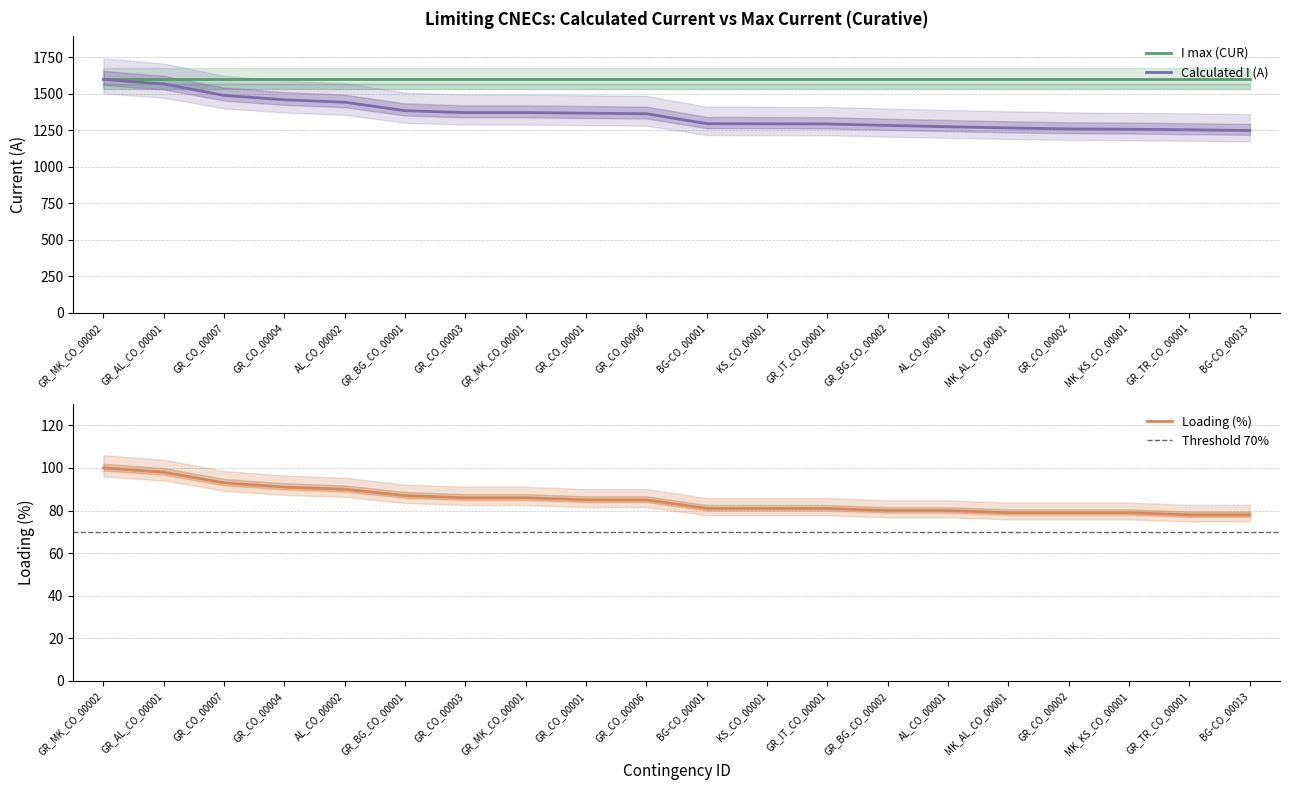

List the labels in order of value, largest first.

GR_MK_CO_00002, GR_AL_CO_00001, GR_CO_00007, GR_CO_00004, AL_CO_00002, GR_BG_CO_00001, GR_CO_00003, GR_MK_CO_00001, GR_CO_00001, GR_CO_00006, BG-CO_00001, KS_CO_00001, GR_IT_CO_00001, GR_BG_CO_00002, AL_CO_00001, MK_AL_CO_00001, GR_CO_00002, MK_KS_CO_00001, GR_TR_CO_00001, BG-CO_00013